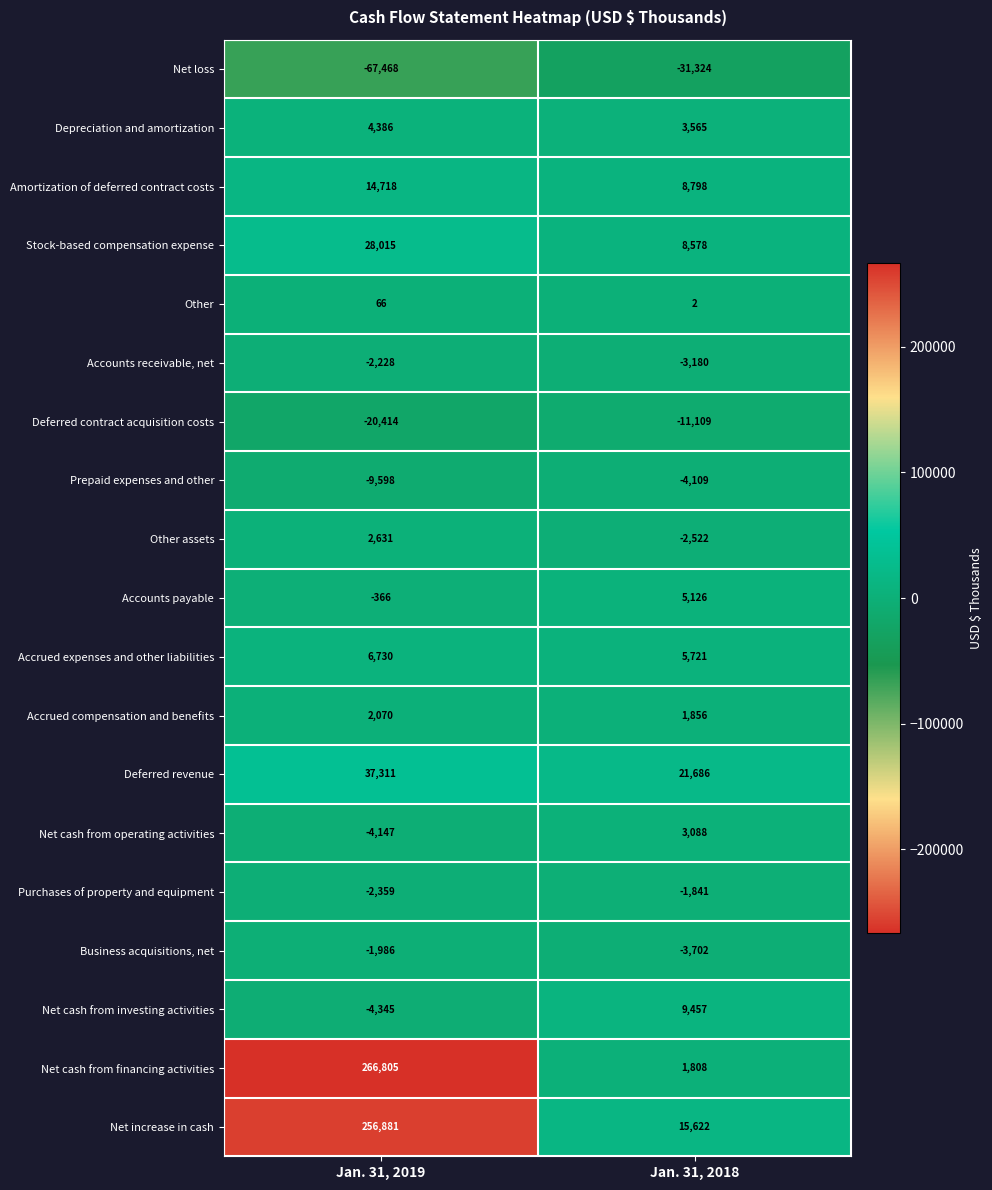

What is the difference between the Net cash from operating activities values at Jan. 31, 2019 and Jan. 31, 2018?

7235